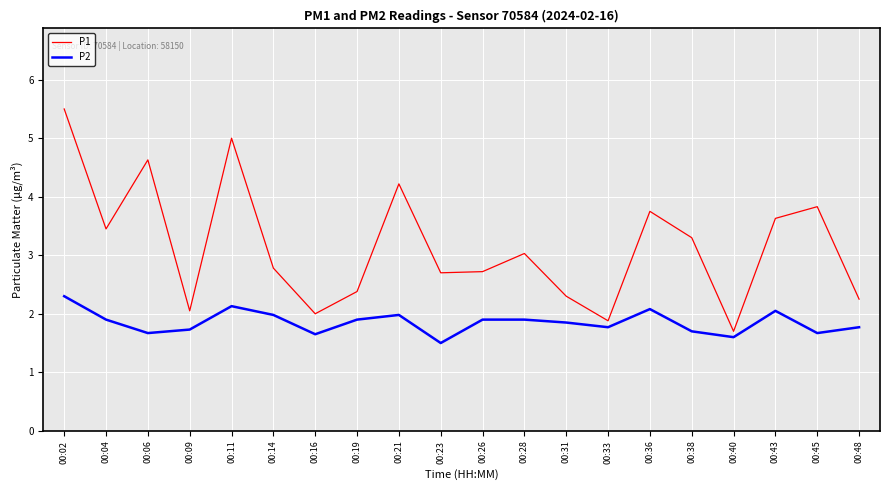

True or false: P1 has more than 2 points higher than both neighbors.

True